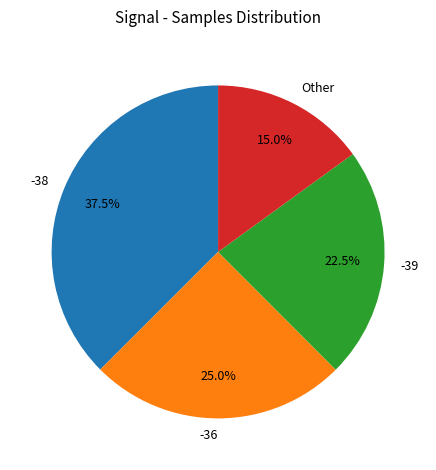

What portion of the pie excludes -36?

75.0%